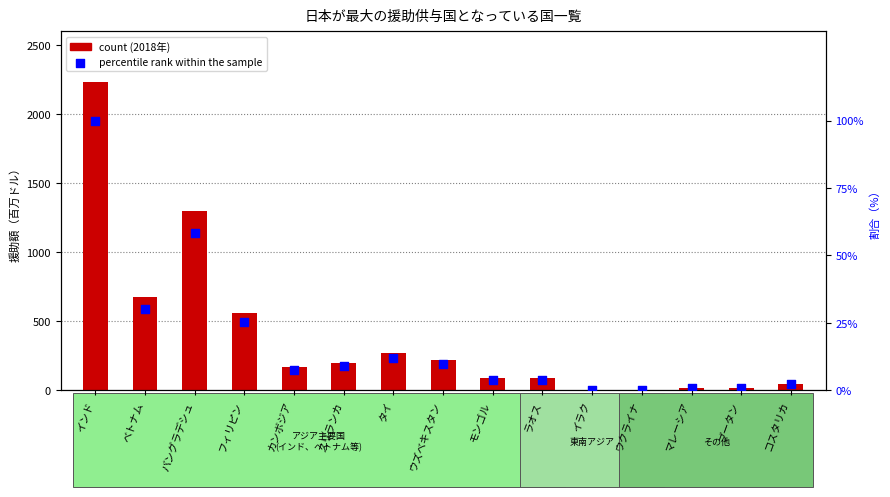

Which series contains the lowest Y value?

count